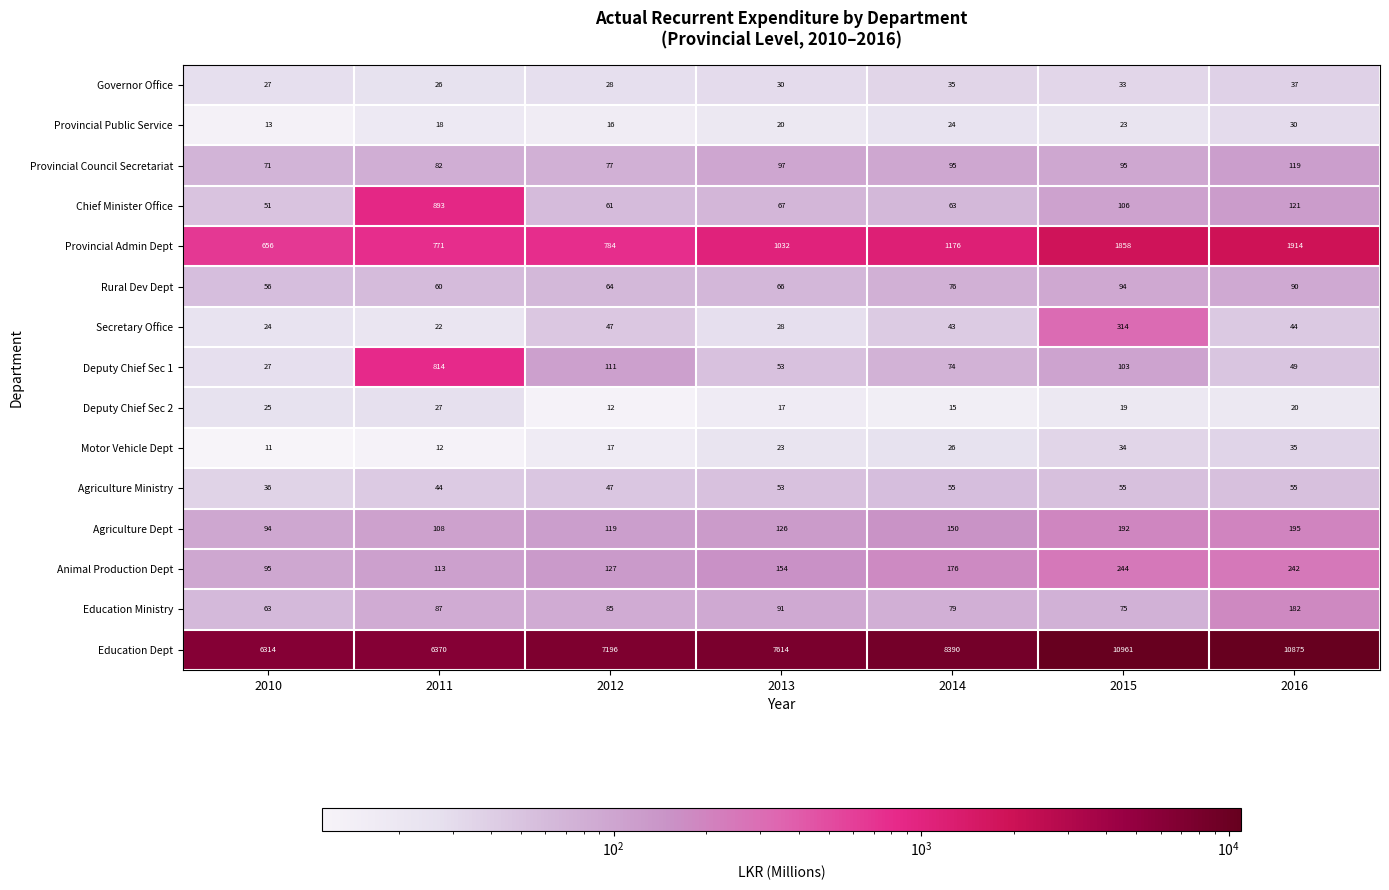

At 2016, list the series in order from smallest to largest.

Deputy Chief Sec 2, Provincial Public Service, Motor Vehicle Dept, Governor Office, Secretary Office, Deputy Chief Sec 1, Agriculture Ministry, Rural Dev Dept, Provincial Council Secretariat, Chief Minister Office, Education Ministry, Agriculture Dept, Animal Production Dept, Provincial Admin Dept, Education Dept